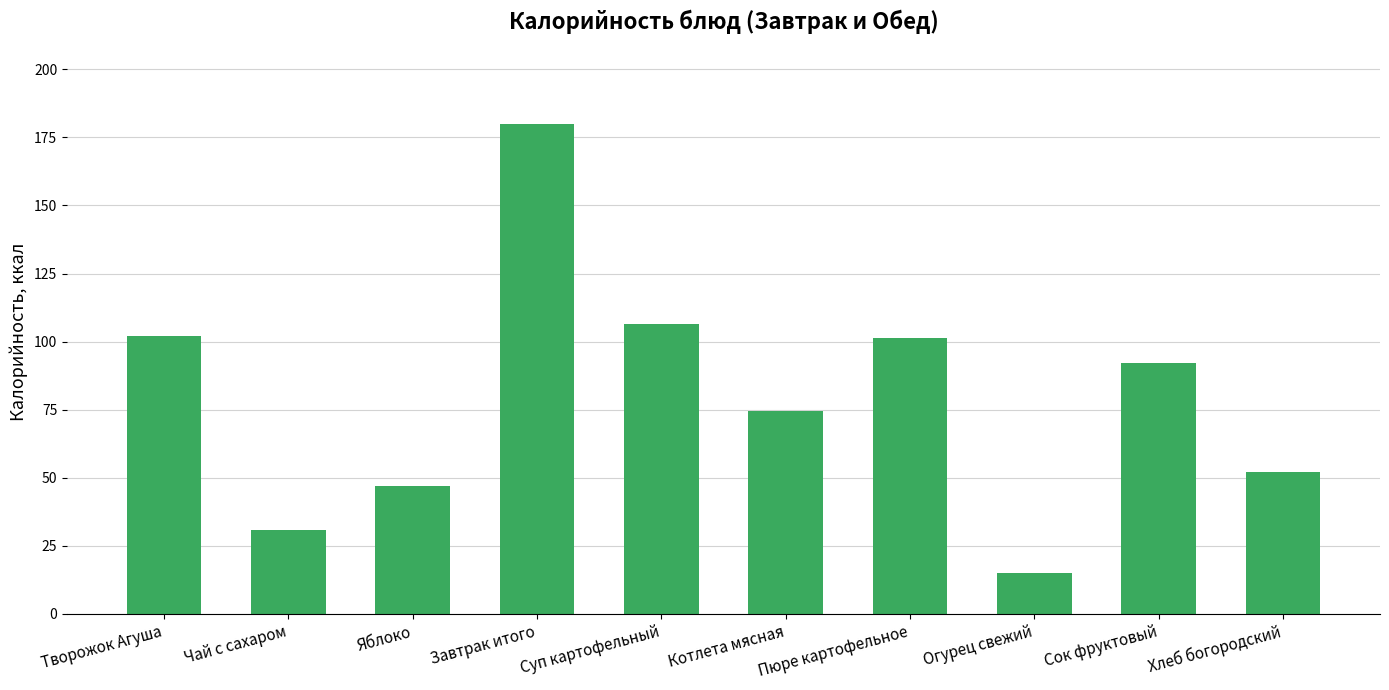

What is the label of the 6th bar from the right?

Суп картофельный